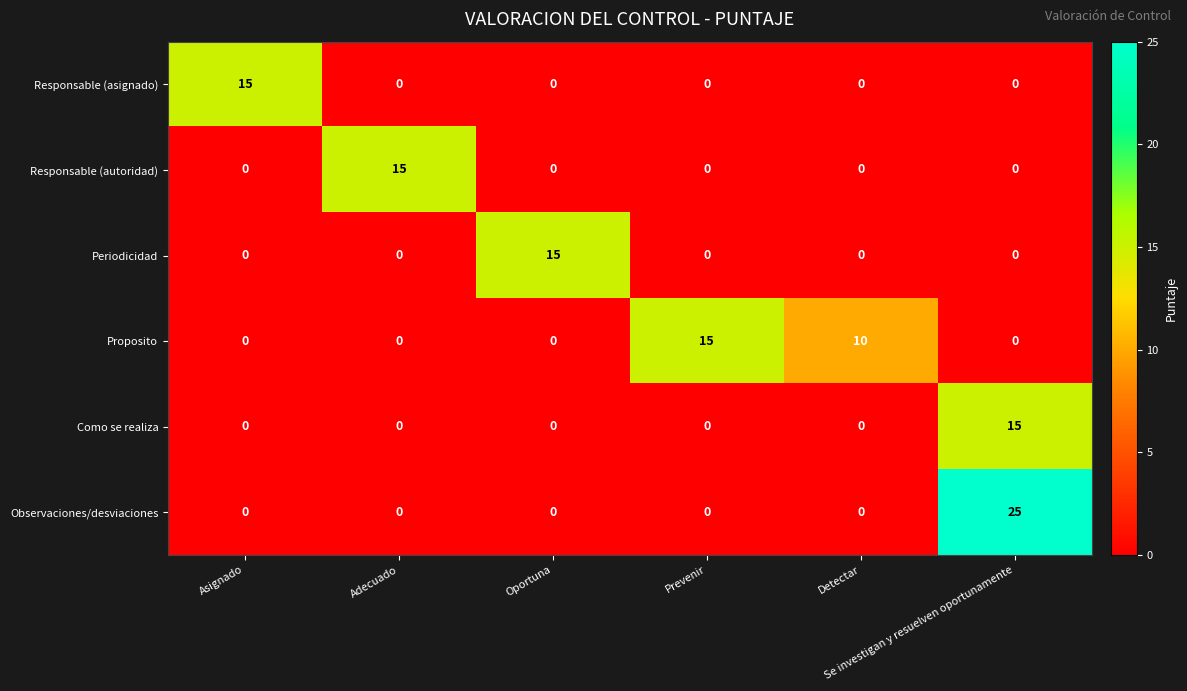

At how many categories does at least one series exceed 9?

6